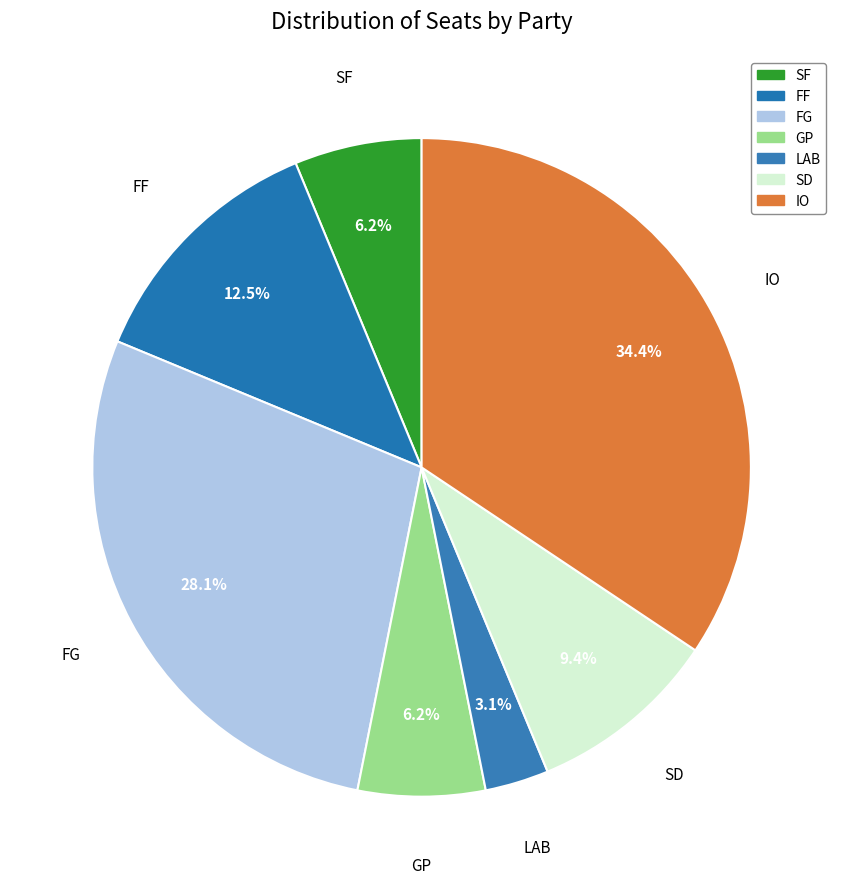

How many segments does this pie chart have?

7